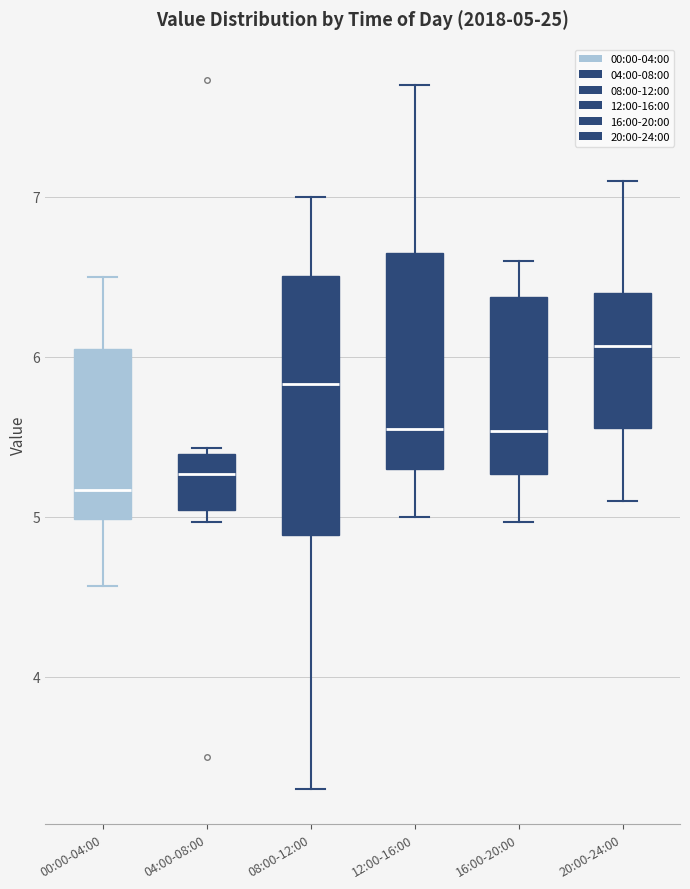

Comparing the boxes themselves (not the whiskers), which one is the tallest?

08:00-12:00